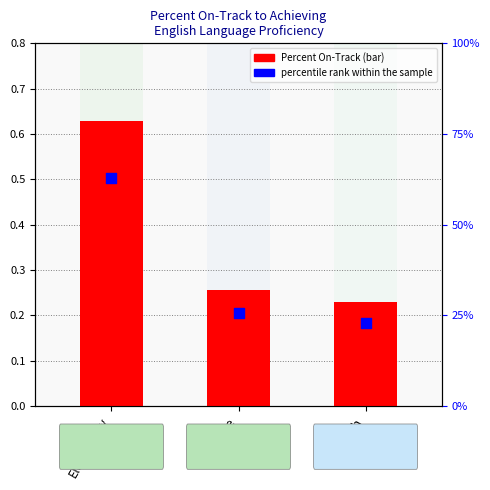

Which series contains the lowest Y value?

Percent On-Track